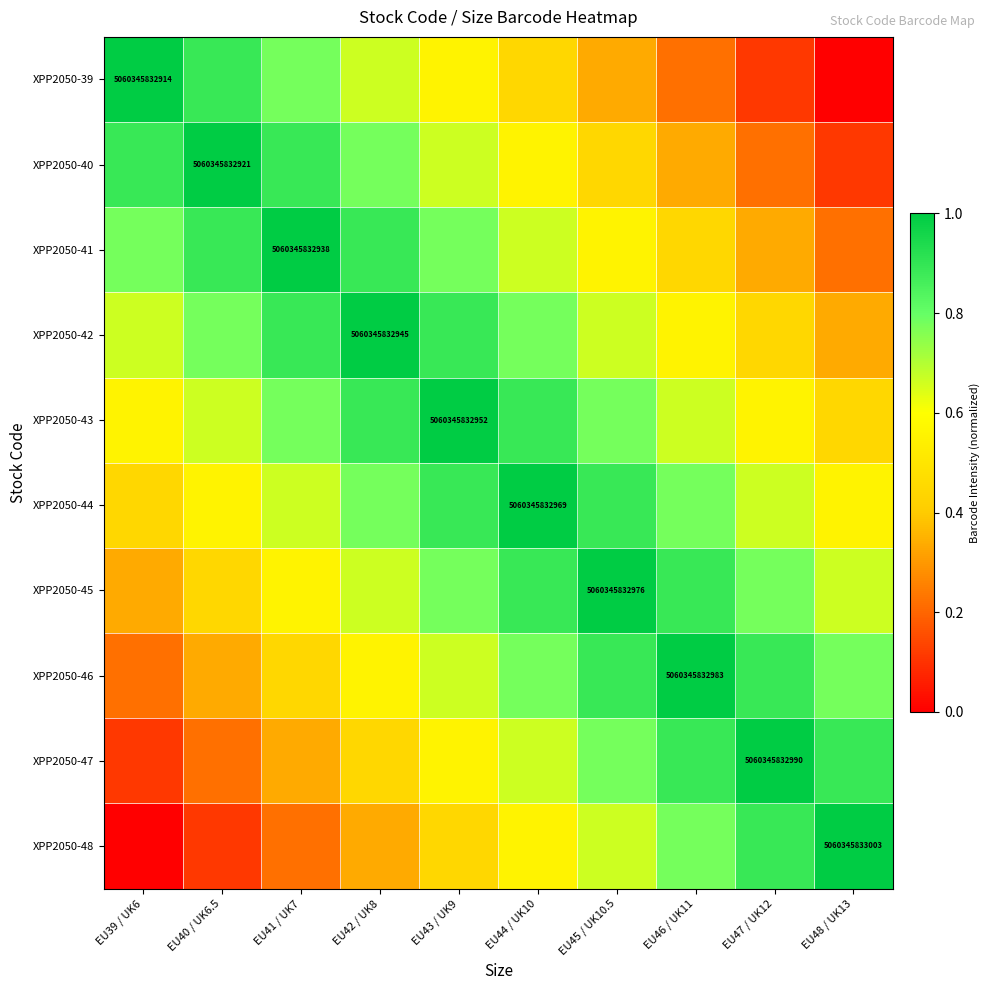

The value of XPP2050-43 at EU45 / UK10.5 is 0.5. True or false?

False